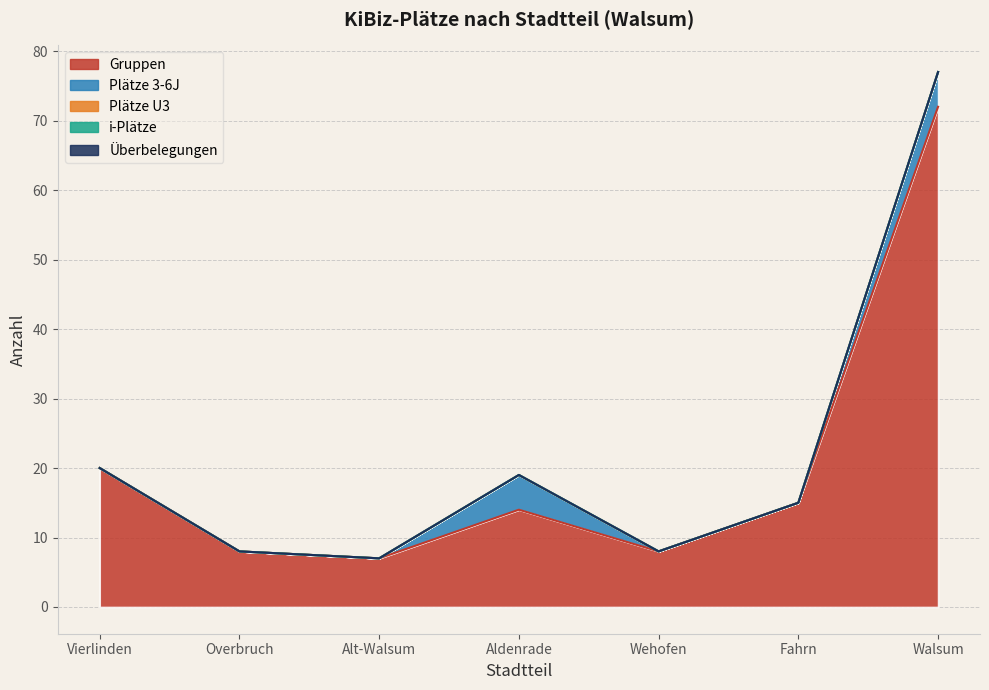

What is the label of the 4th point from the right?

Aldenrade